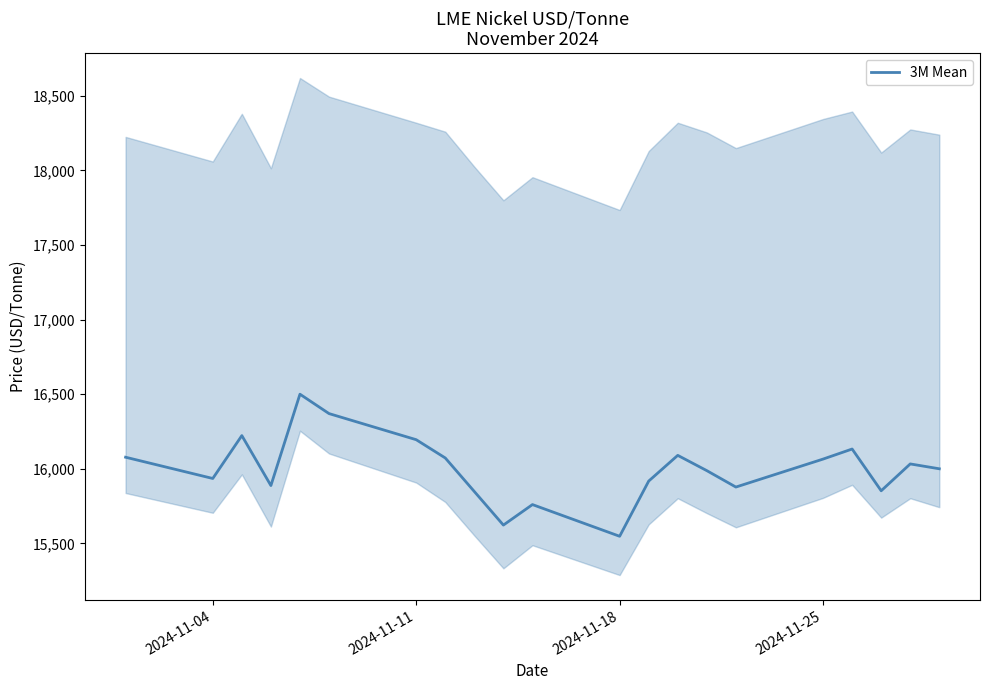

Reading left to right, extract all data points from this chart.

16077.5	15935.0	16222.5	15887.5	16500.0	16370.0	16195.0	16072.5	15847.5	15622.5	15760.0	15547.5	15917.5	16090.0	15987.5	15877.5	16065.0	16132.5	15852.5	16032.5	16000.0